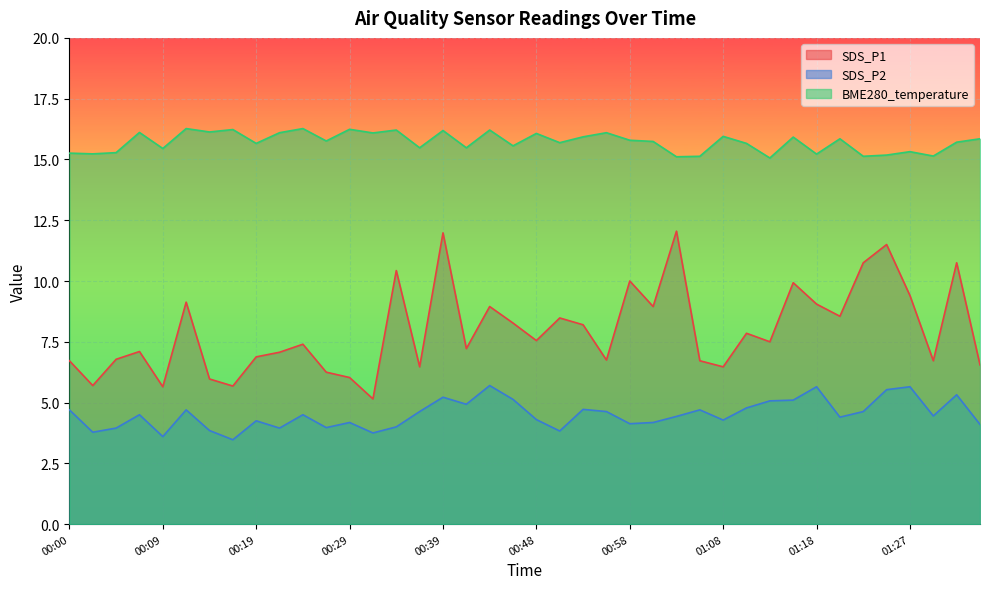

Which category has the highest value in the SDS_P1 series?

01:03